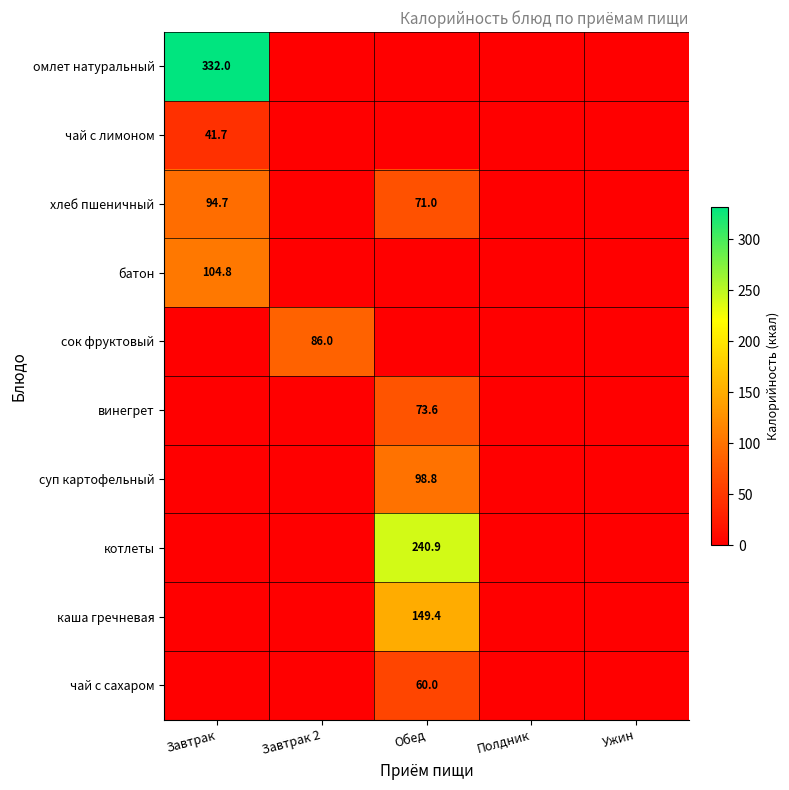

Count the number of data series in this chart.

10